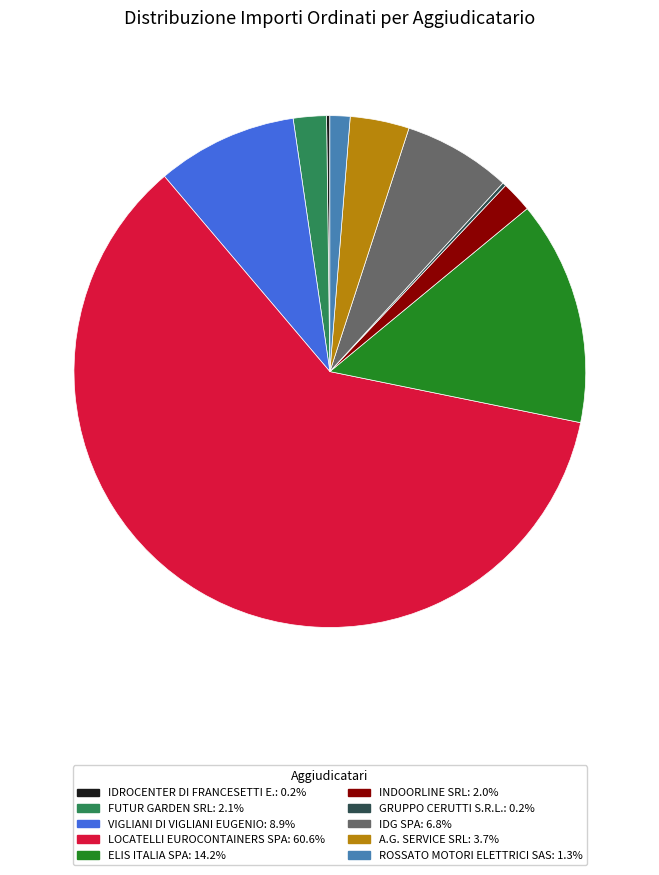

Is there a majority slice in this chart?

Yes